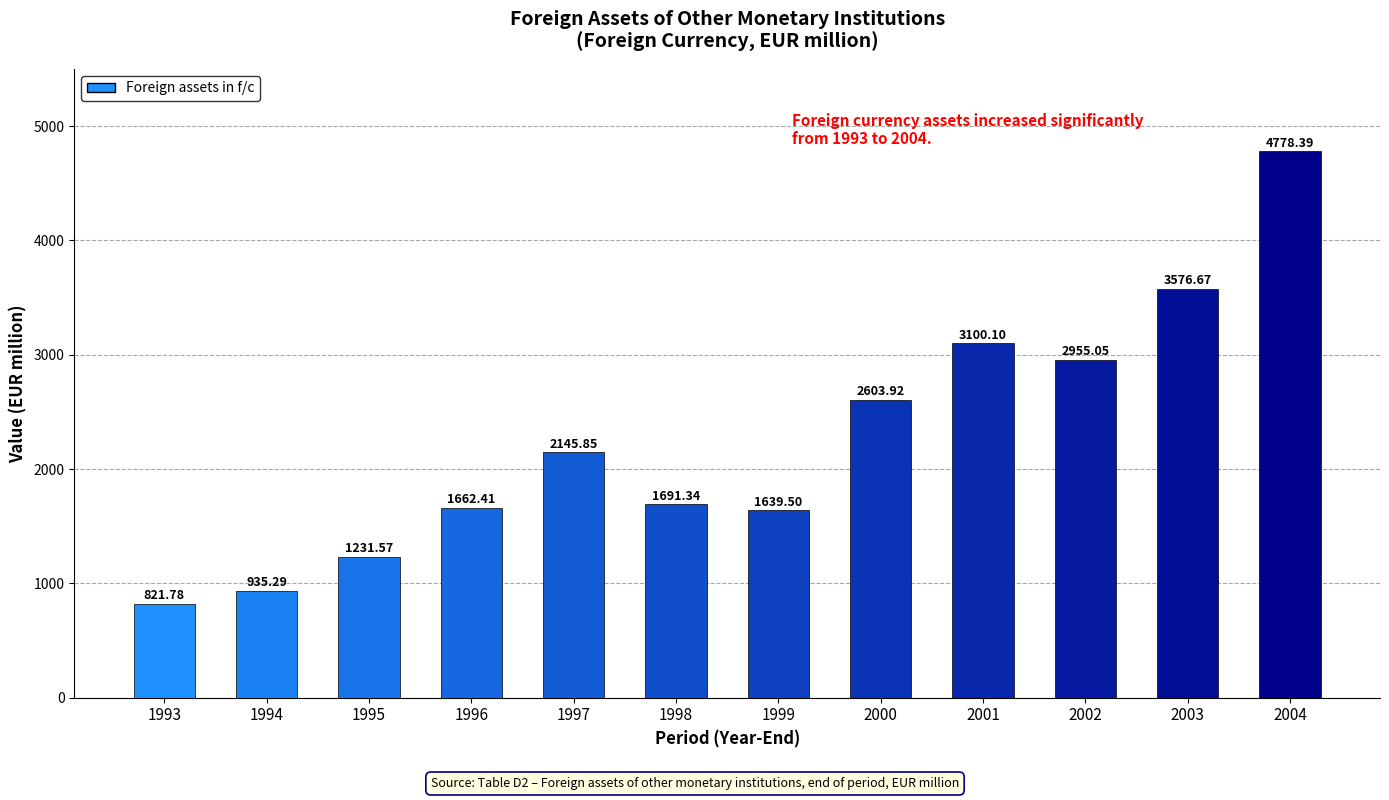

How many data points are less than 2145?

6